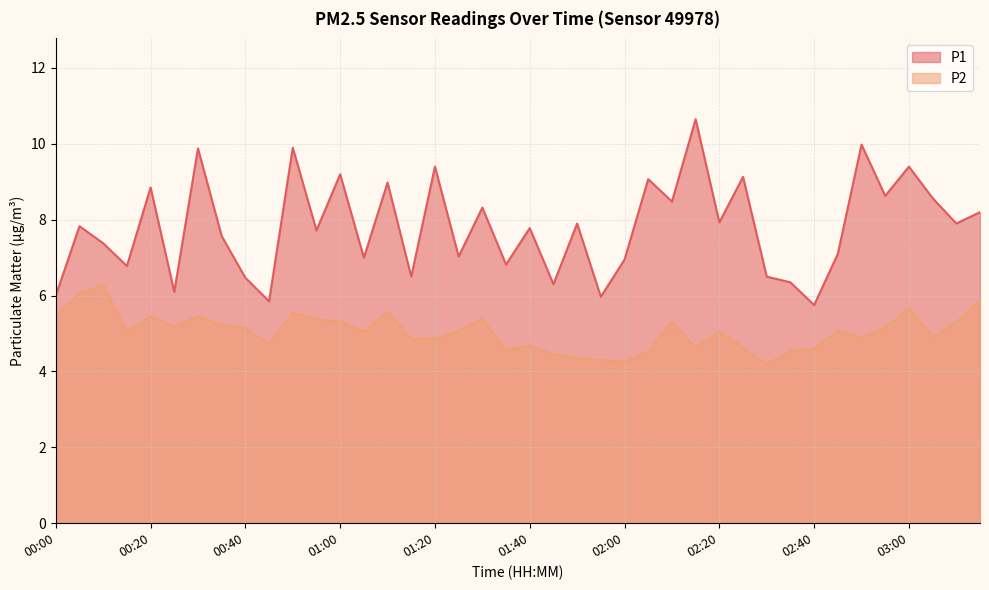

What is the sum of the P1 values at 01:25 and 02:20?

15.0